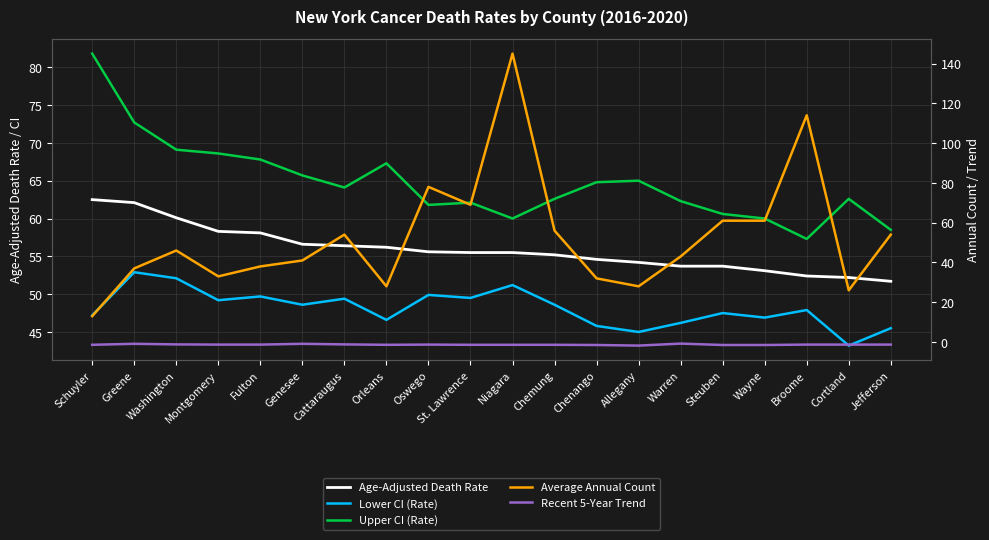

What is the sum of the Upper CI (Rate) values at Niagara and Montgomery?

128.6